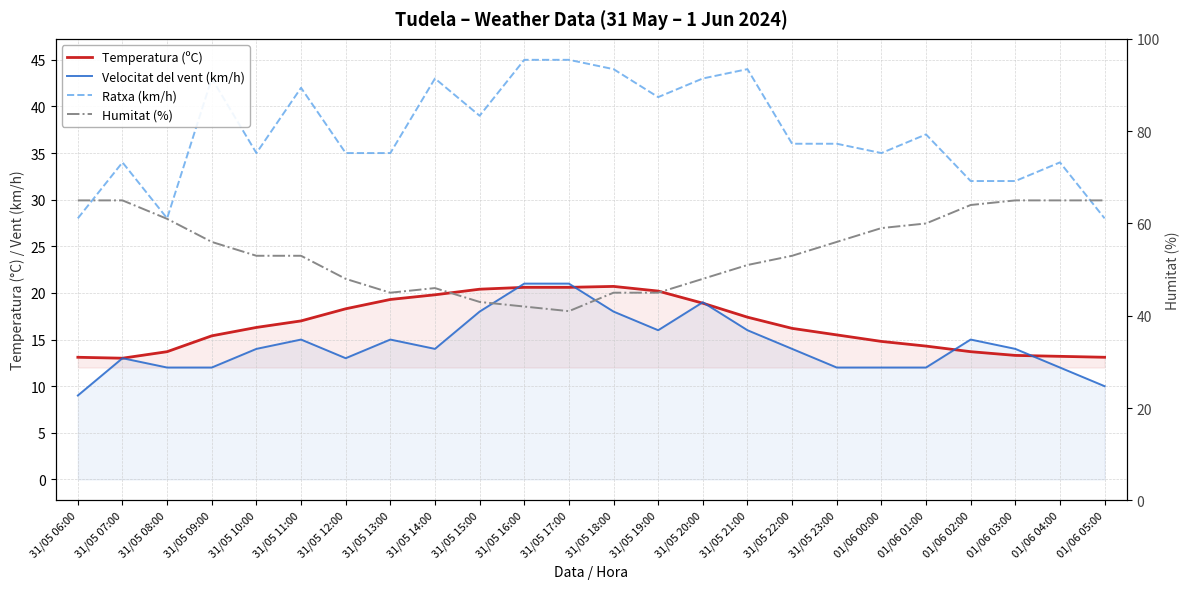

What position from the left is 31/05 13:00?

8